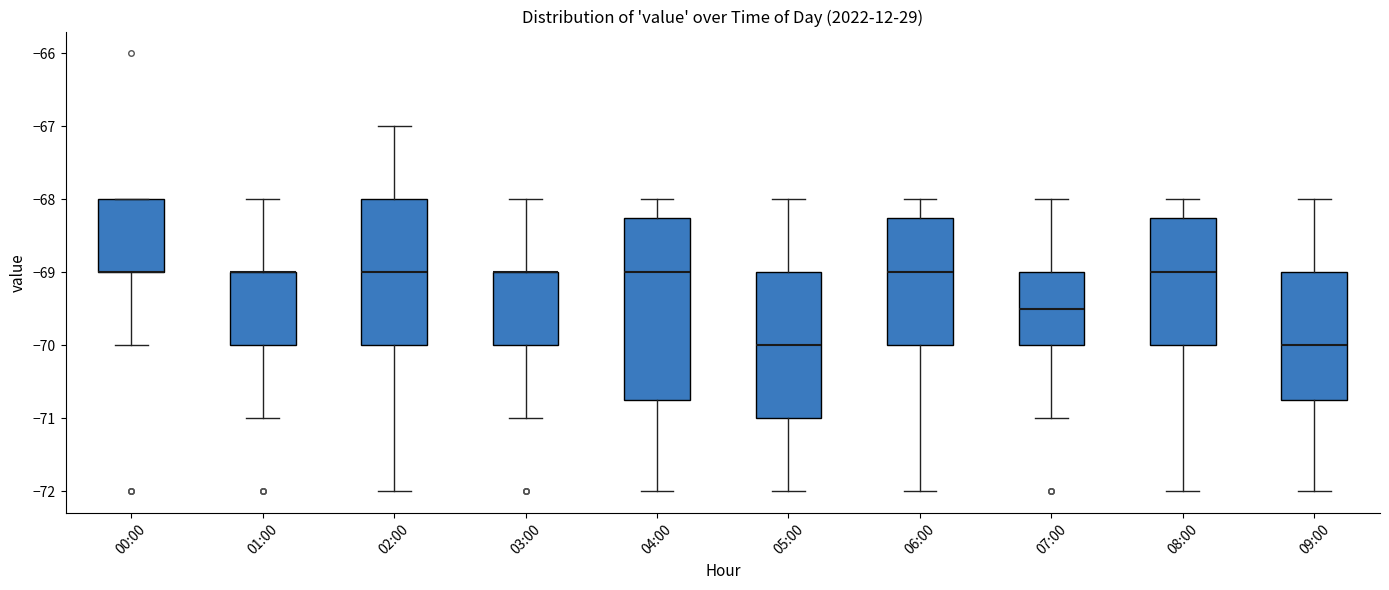

Comparing the boxes themselves (not the whiskers), which one is the tallest?

04:00